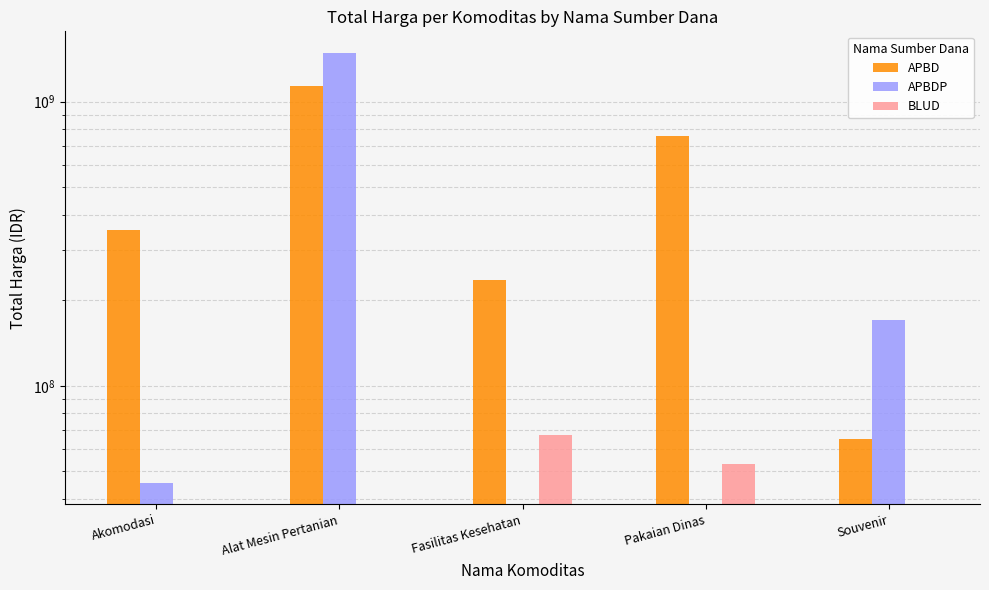

What is the label of the 5th bar from the left?

Souvenir